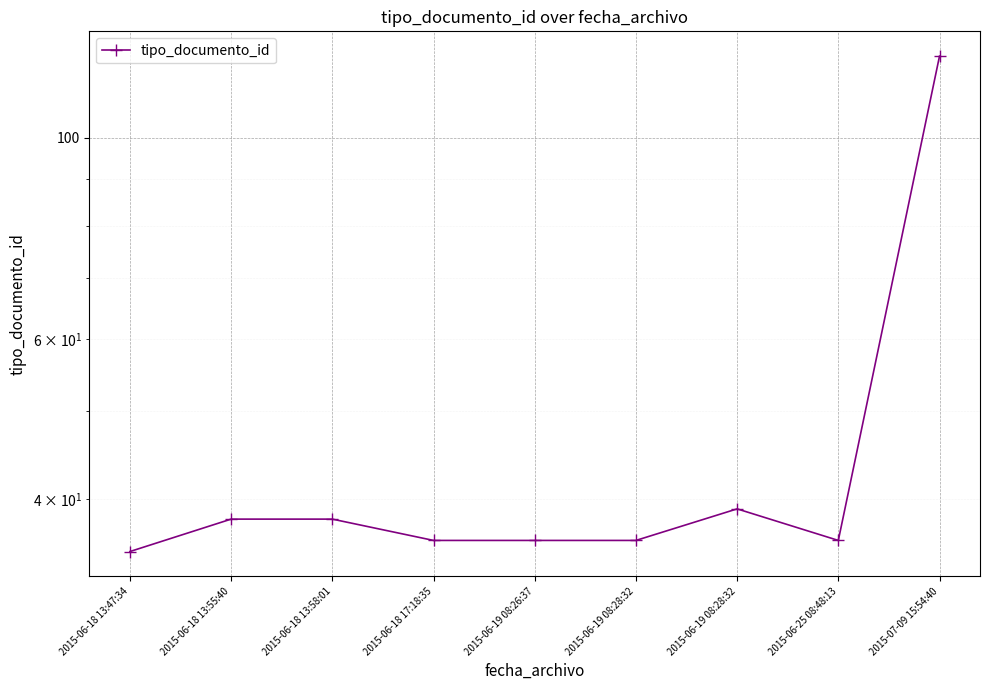

What is the sum of all values?

417